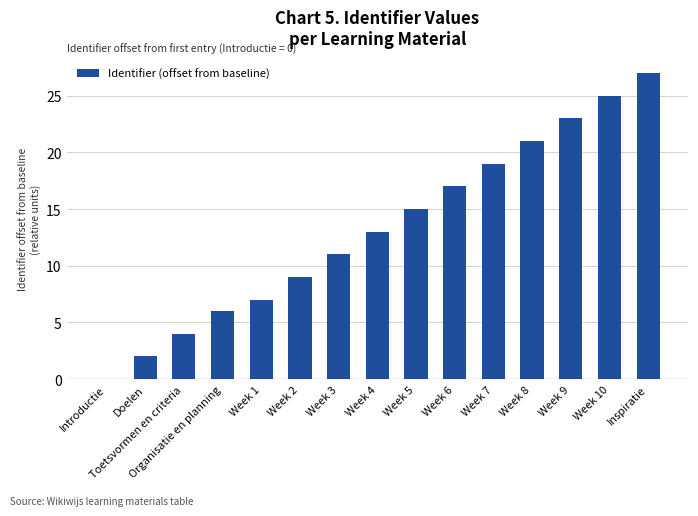

What is the sum of all values?

199